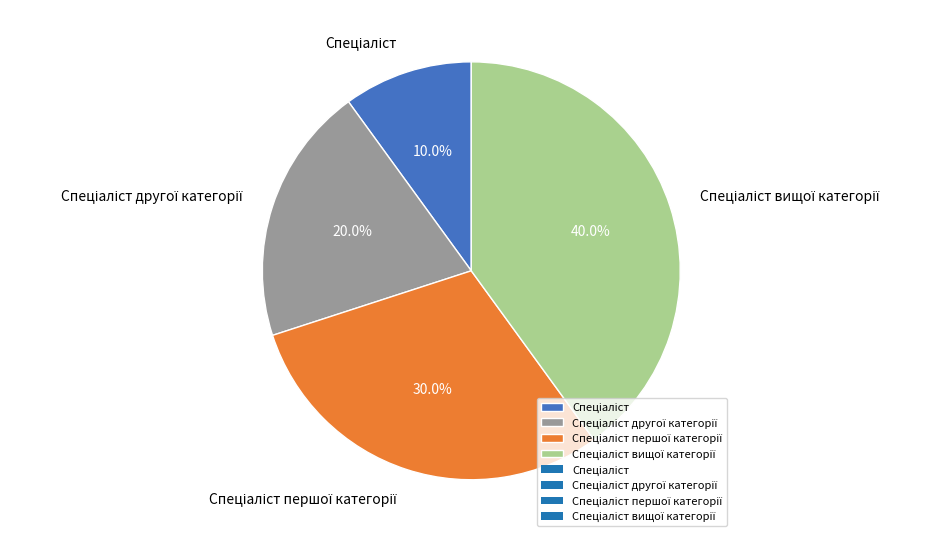

Is there a majority slice in this chart?

No